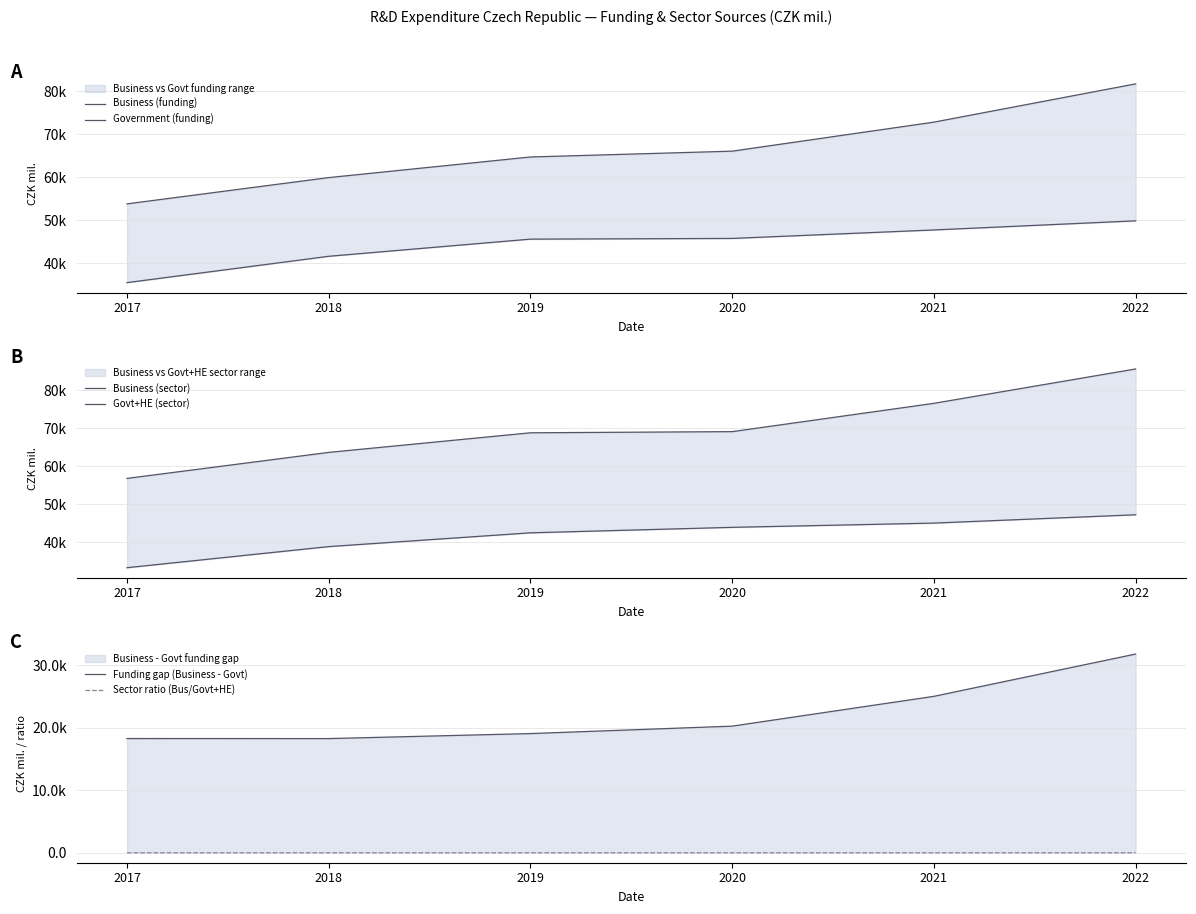

Reading left to right, list all the values displayed in this chart.

Business (funding): 2017=53838.8	2018=59946.6	2019=64735.7	2020=66086.2	2021=72833.4	2022=81723.5
Government (funding): 2017=35539.7	2018=41657.1	2019=45645.2	2020=45805.1	2021=47778.2	2022=49896.8
Business (sector): 2017=56810.1	2018=63653.6	2019=68808.2	2020=69112.6	2021=76554.9	2022=85597.0
Govt+HE (sector): 2017=33323.6	2018=38873.0	2019=42496.9	2020=43938.8	2021=45054.2	2022=47246.3
Funding gap (Business - Govt): 2017=18299.0	2018=18289.5	2019=19090.5	2020=20281.1	2021=25055.2	2022=31826.7
Sector ratio (Bus/Govt+HE): 2017=1.7	2018=1.6	2019=1.6	2020=1.6	2021=1.7	2022=1.8